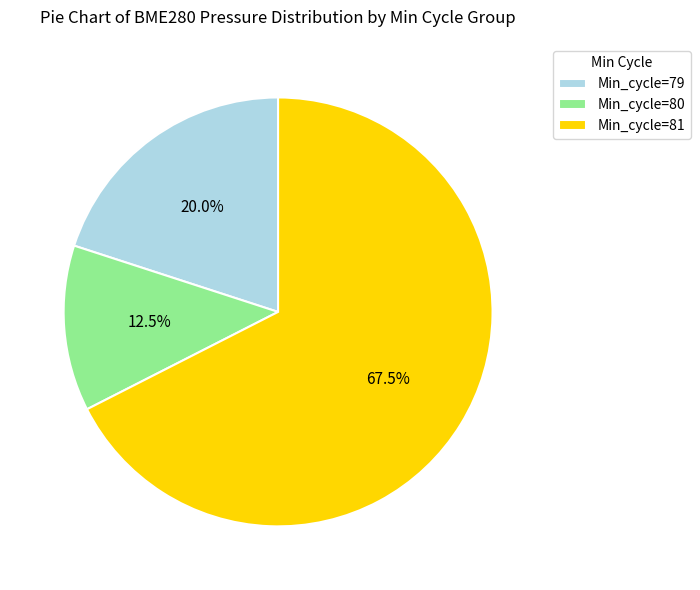

Rank the categories by value from lowest to highest.

Min_cycle=80, Min_cycle=79, Min_cycle=81